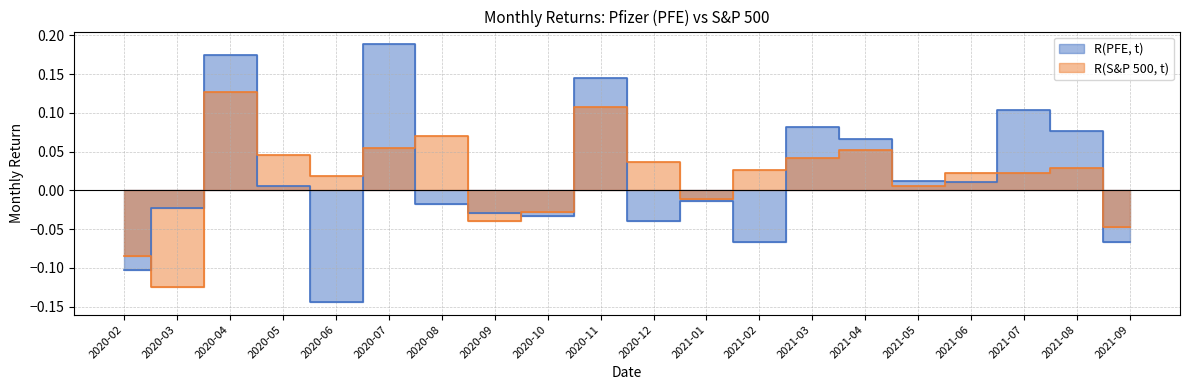

What is the difference between the maximum and second lowest values in the R(PFE, t) series?

0.3